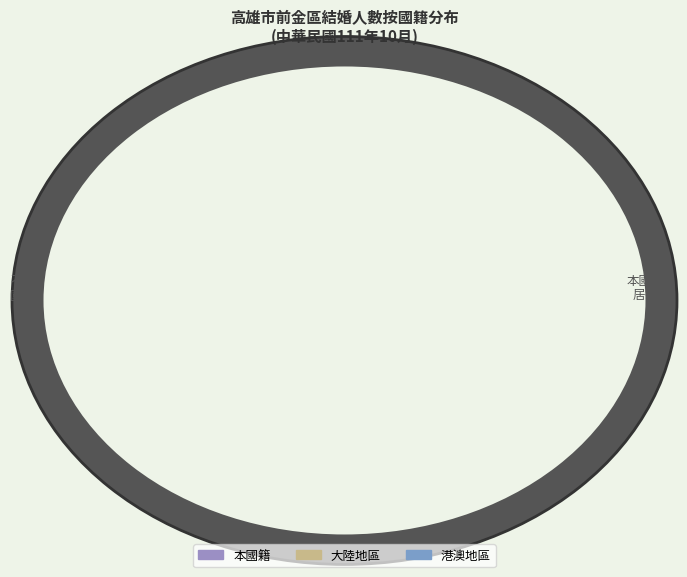

The 草江里 slice represents 1% of the pie. True or false?

False